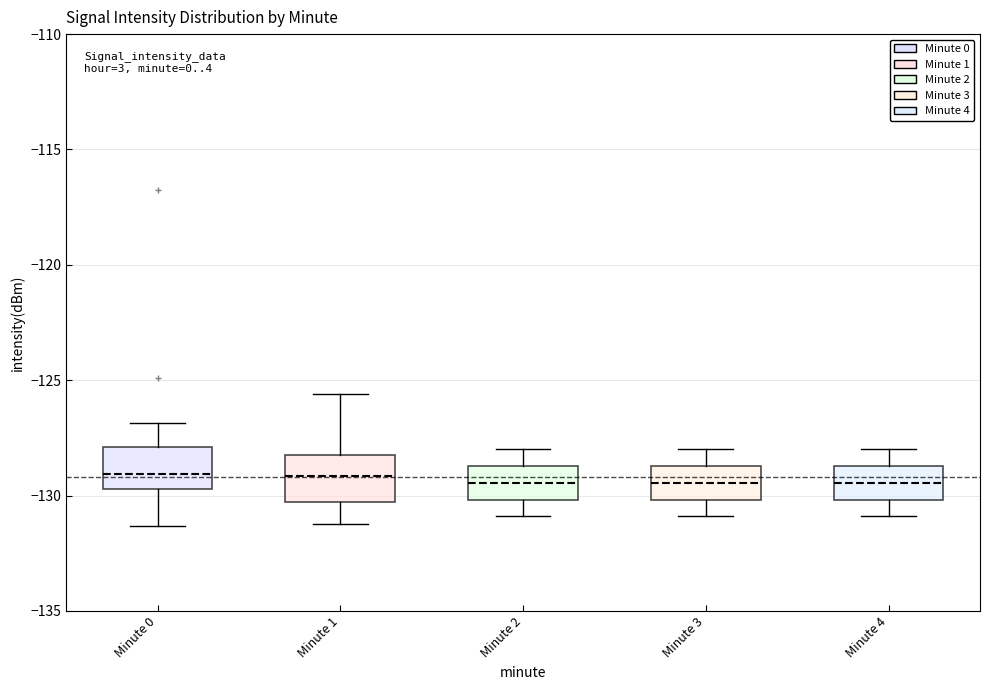

Where is the lower edge of the box for Minute 2 on the y-axis? The values are not printed on the chart, so give them approximately, as read against the axis.

-130.0